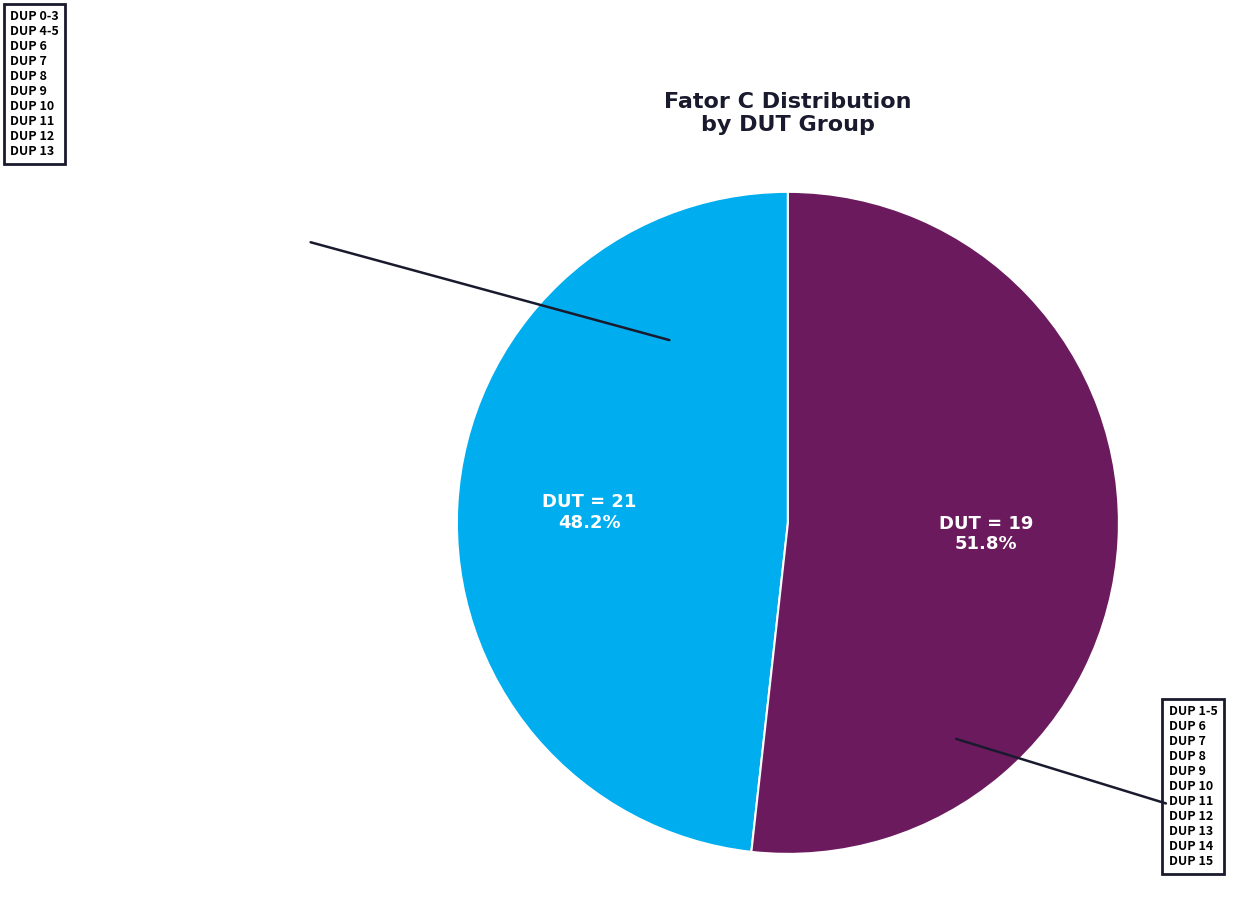

Is there a majority slice in this chart?

Yes